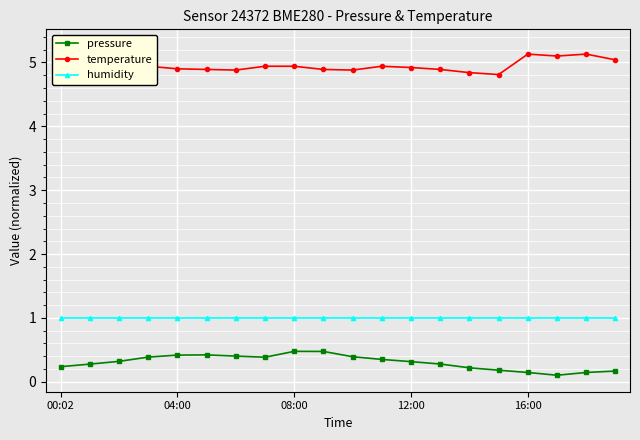

What is the highest value of the humidity series?

1.0